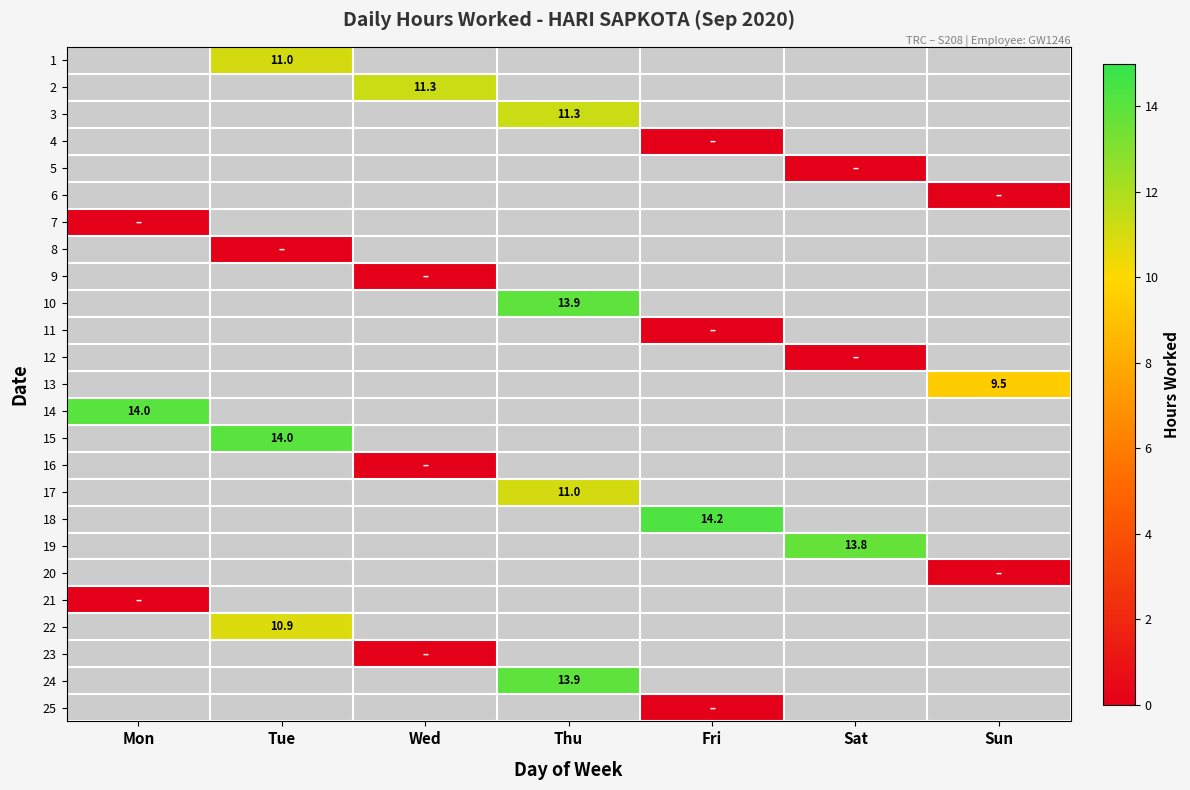

Count the number of categories in the chart.

7